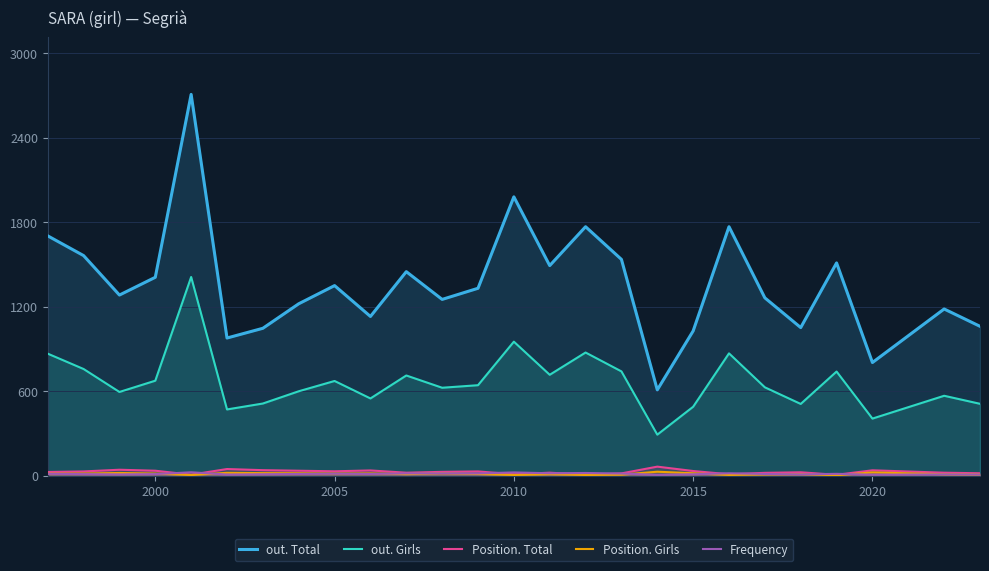

Which series has the largest range (max minus min)?

out. Total